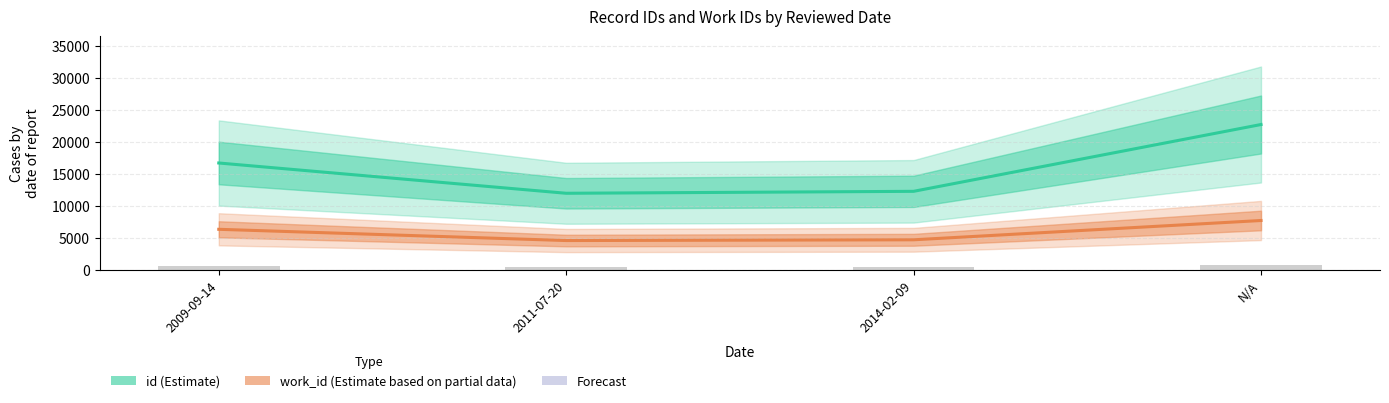

Which category has the highest value in the work_id (Estimate based on partial data) series?

N/A